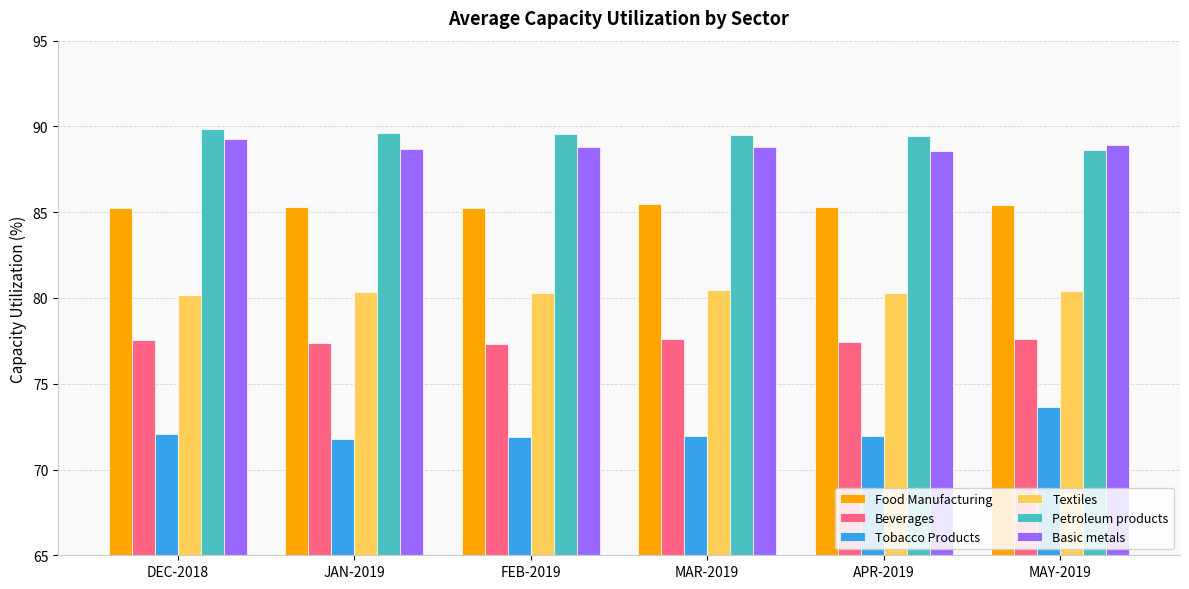

Which category has the lowest value in the Petroleum products series?

MAY-2019